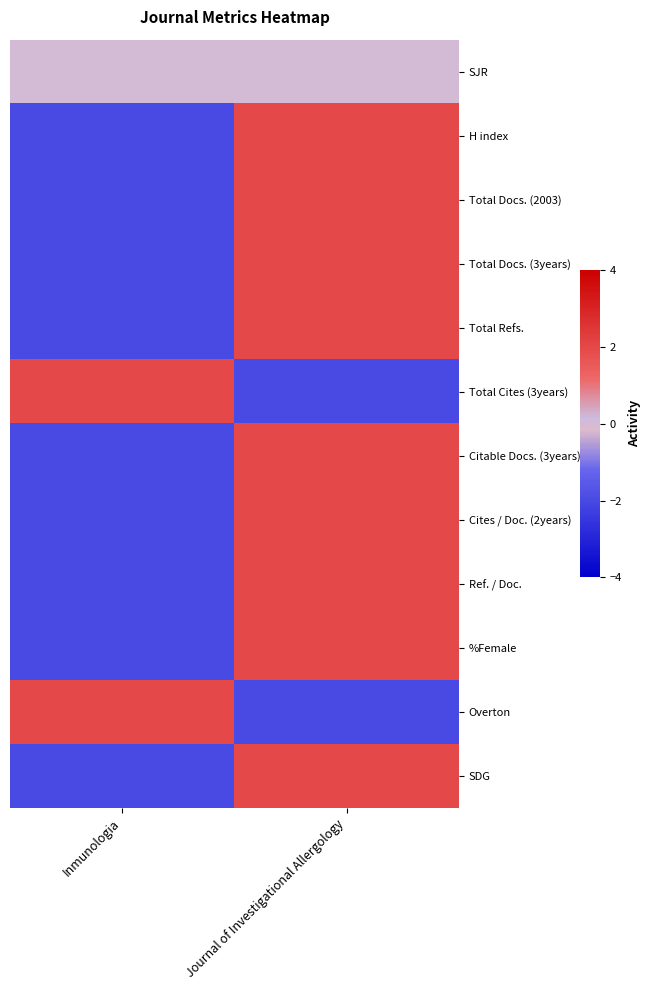

Between Journal of Investigational Allergology and Inmunologia, which is larger?

Journal of Investigational Allergology